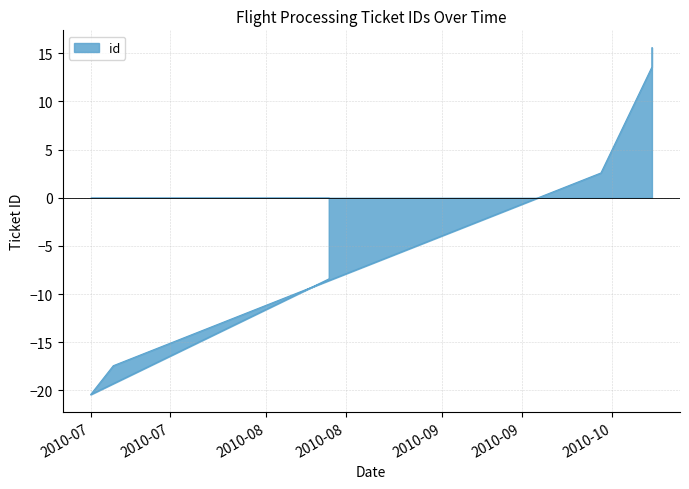

Where is the data nearest to the value -2?

2010-09-29